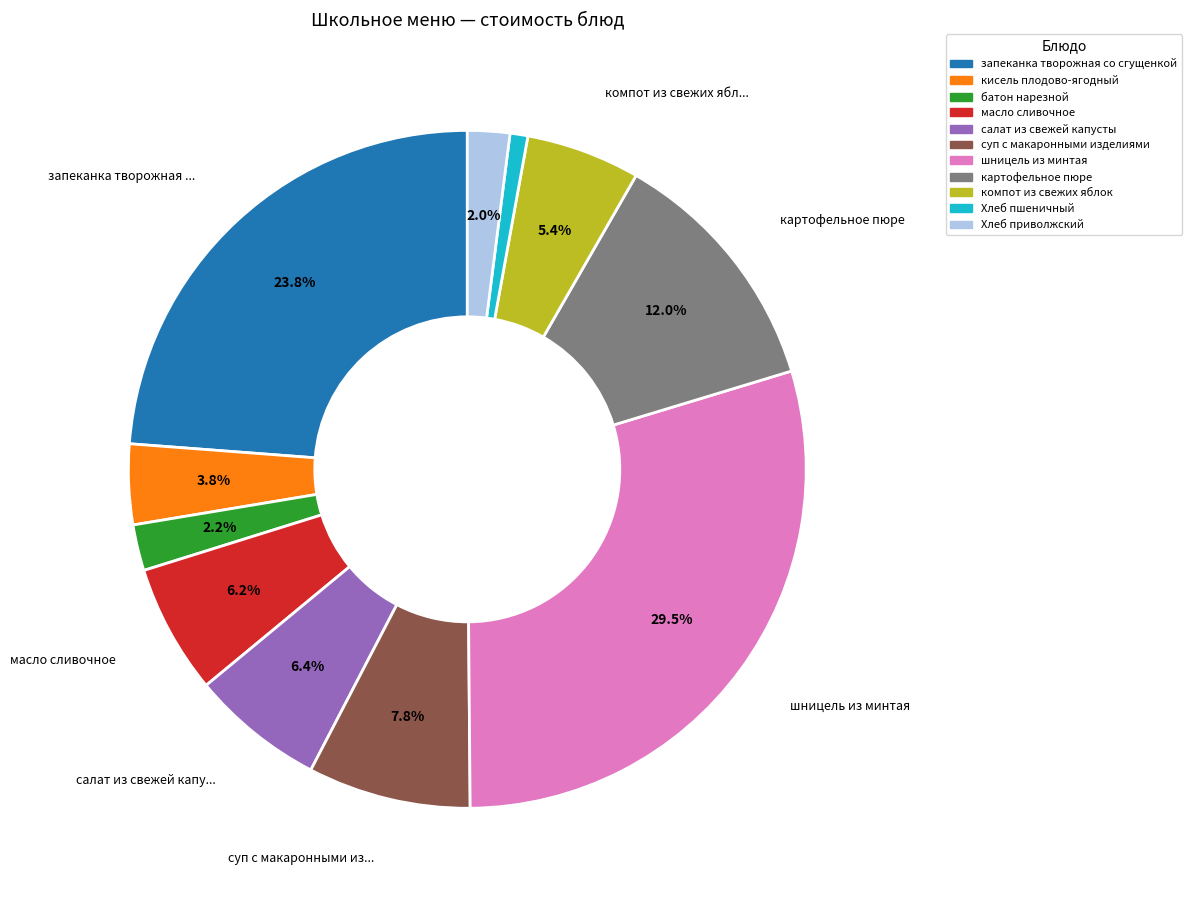

Does суп с макаронными изделиями account for over 50% of the chart?

No